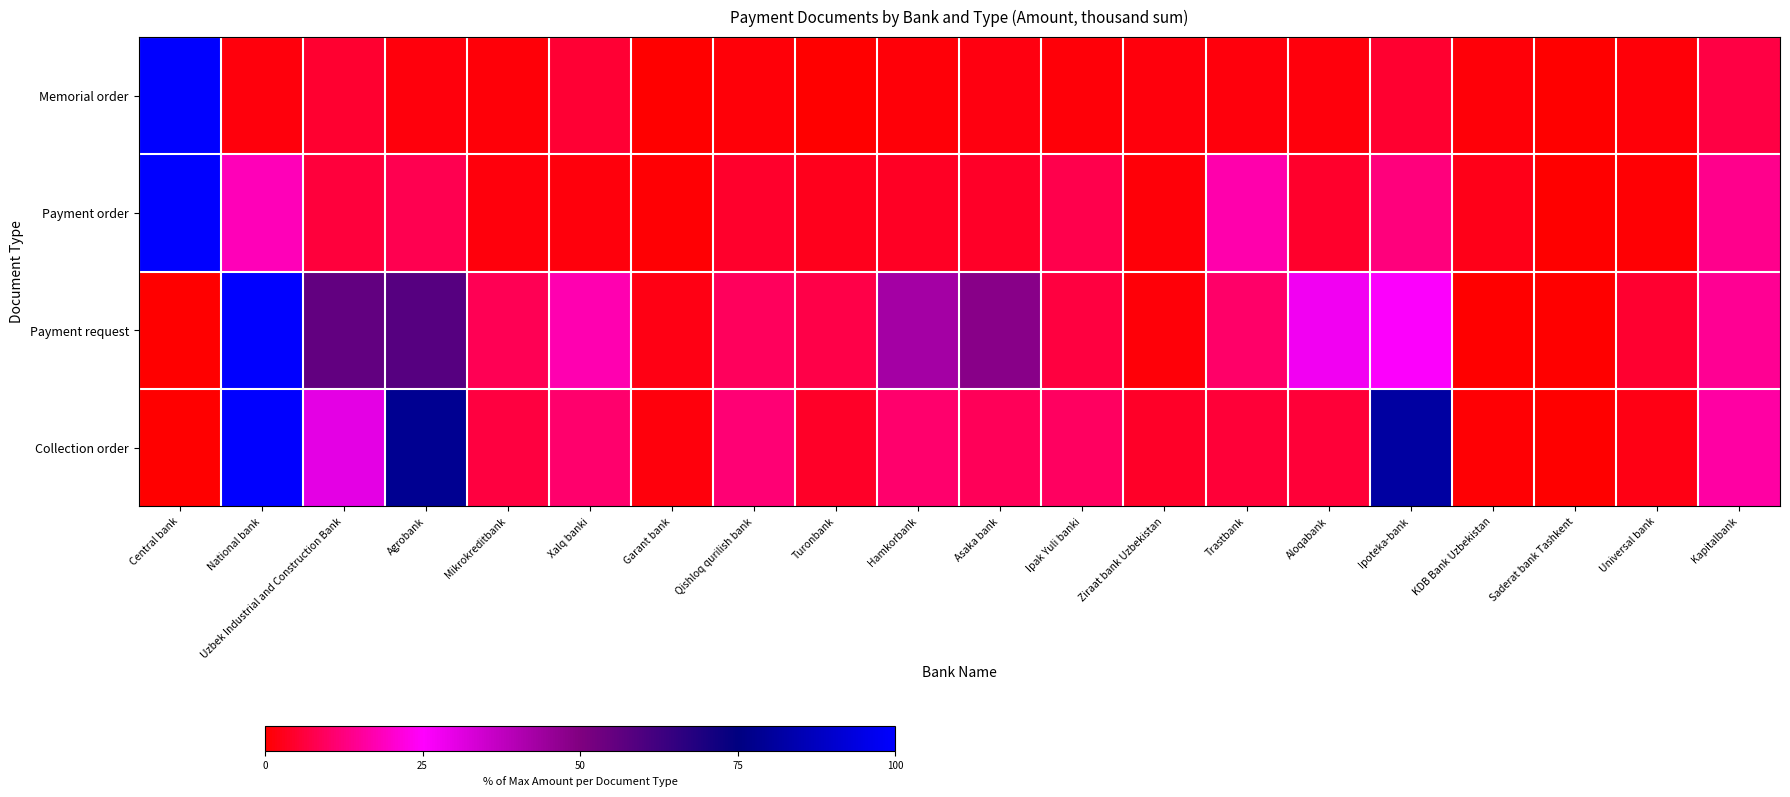

At how many categories does at least one series exceed 0?

20